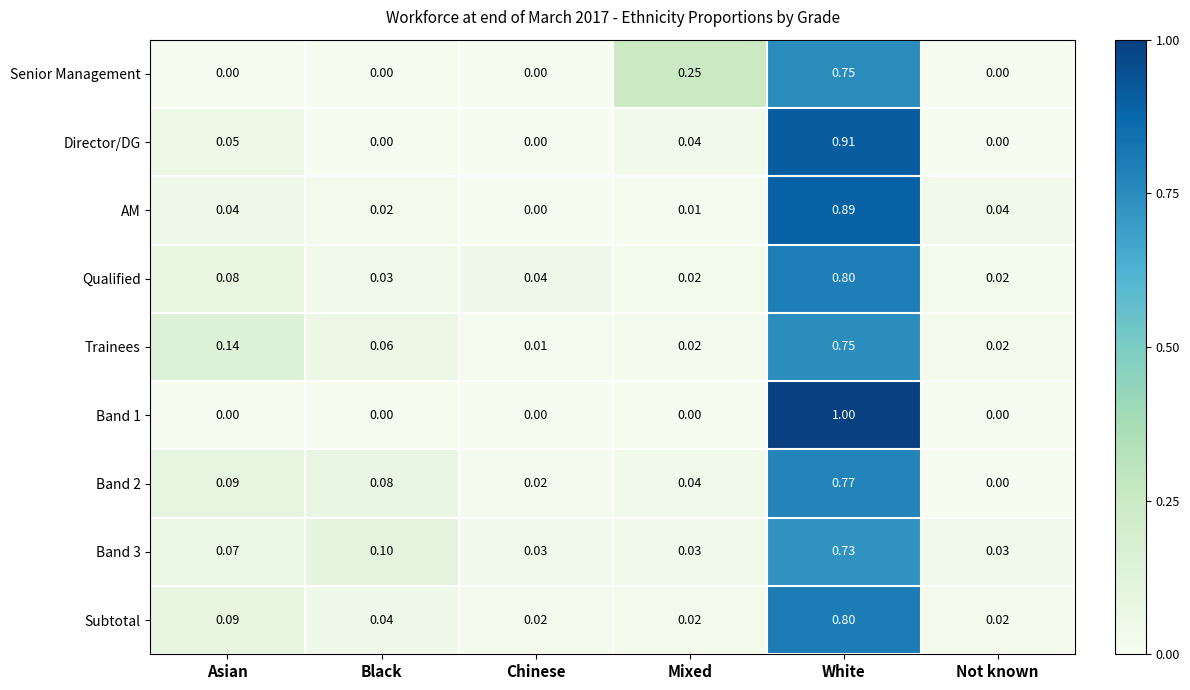

At which category is the sum across all series the highest?

White